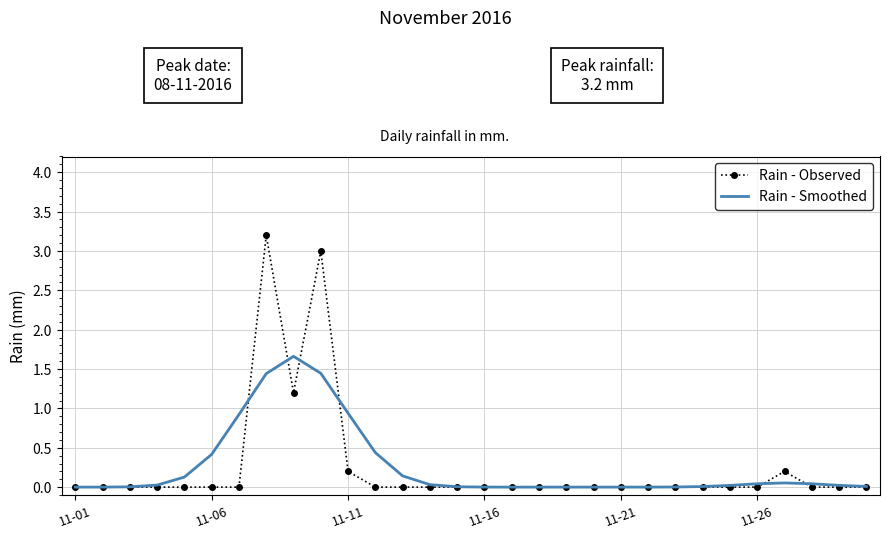

Rank the series by their maximum value, from highest to lowest.

Rain - Observed, Rain - Smoothed